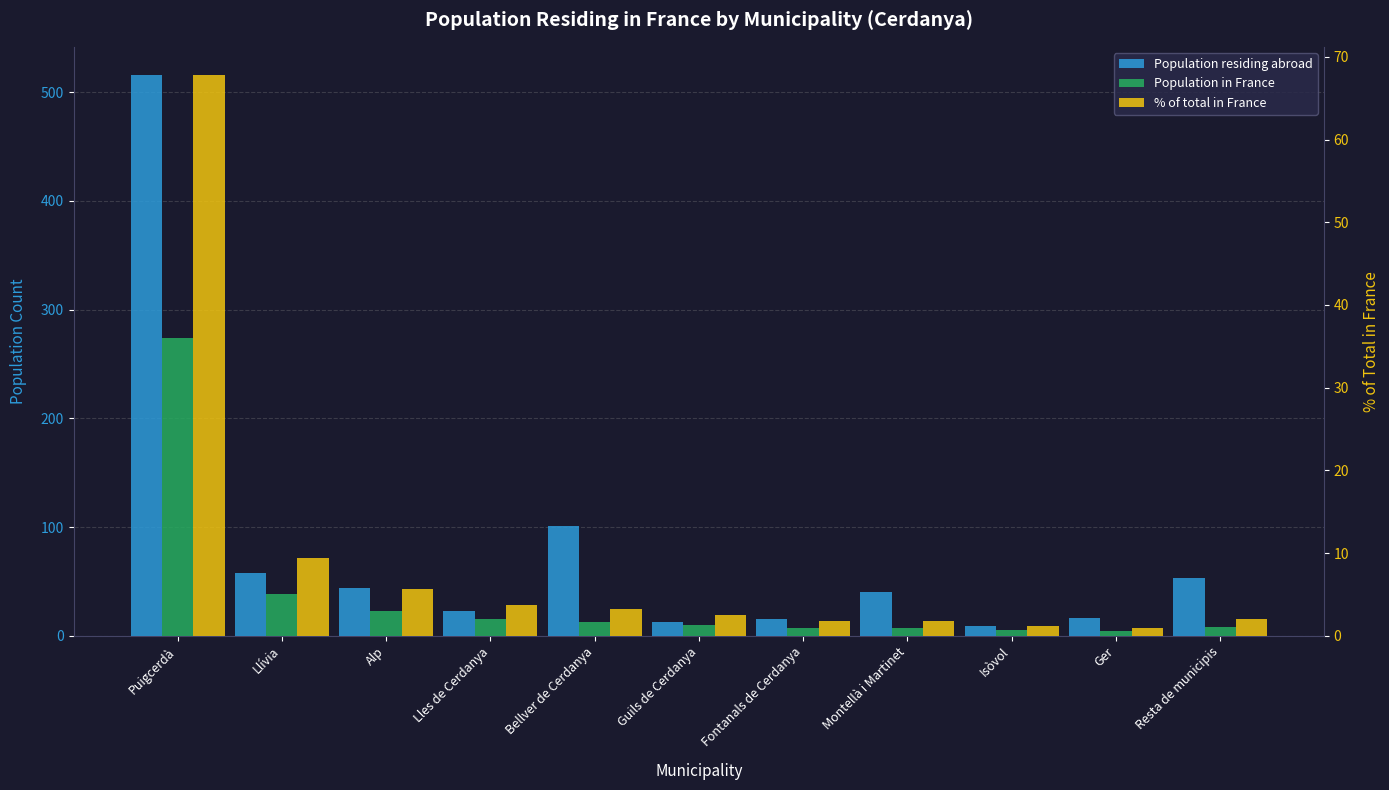

At Fontanals de Cerdanya, list the series in order from smallest to largest.

% of total in France, Population in France, Population residing abroad